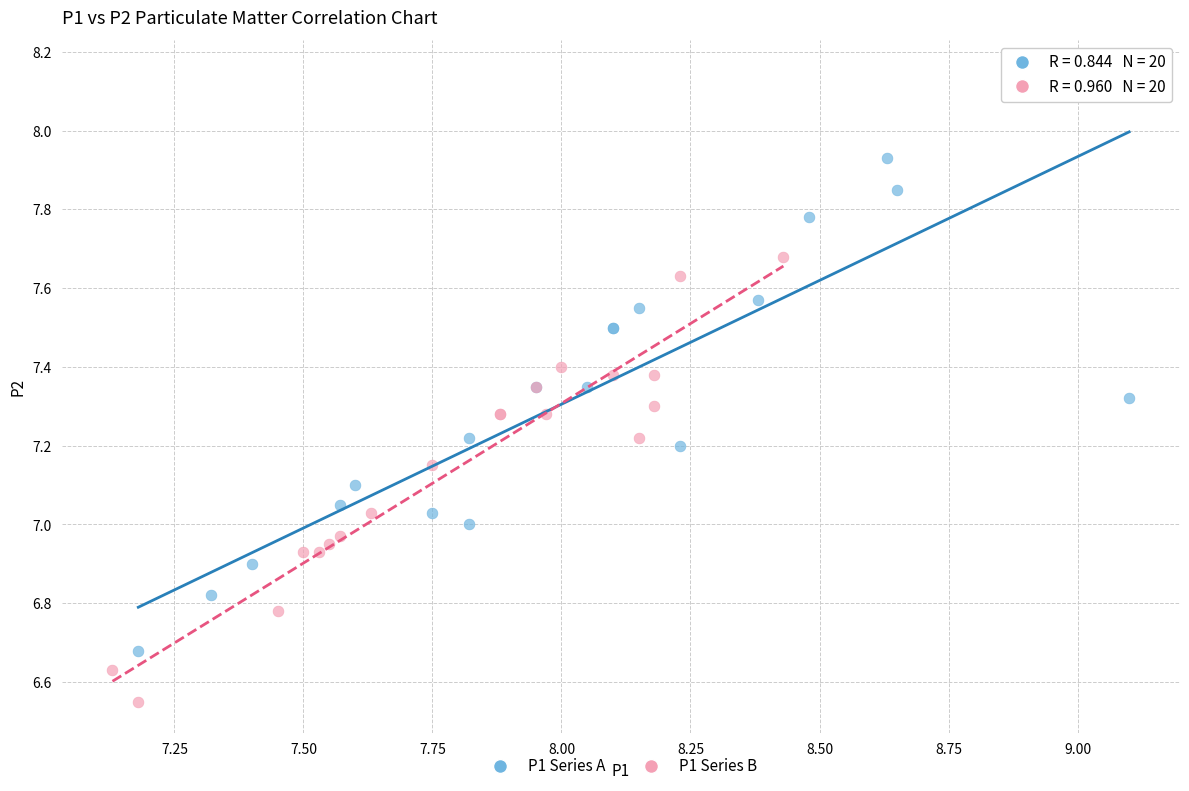

Which series contains the highest Y value?

P1 Series A